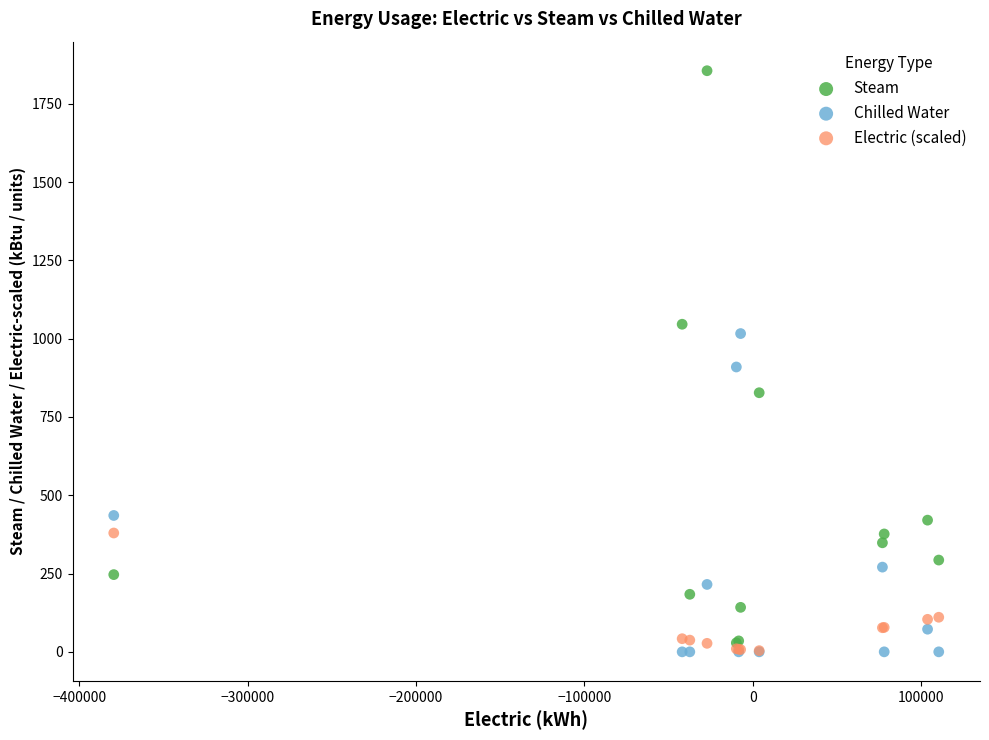

In the Steam series, what Y value is closest to 942?

1046.0